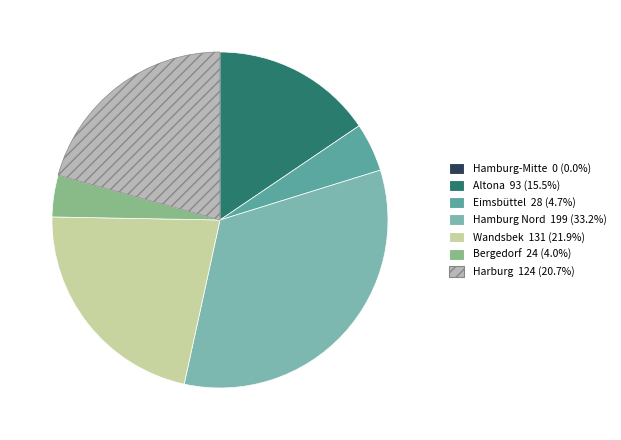

Approximately how many times larger is the value at Harburg compared to Bergedorf?

5.2